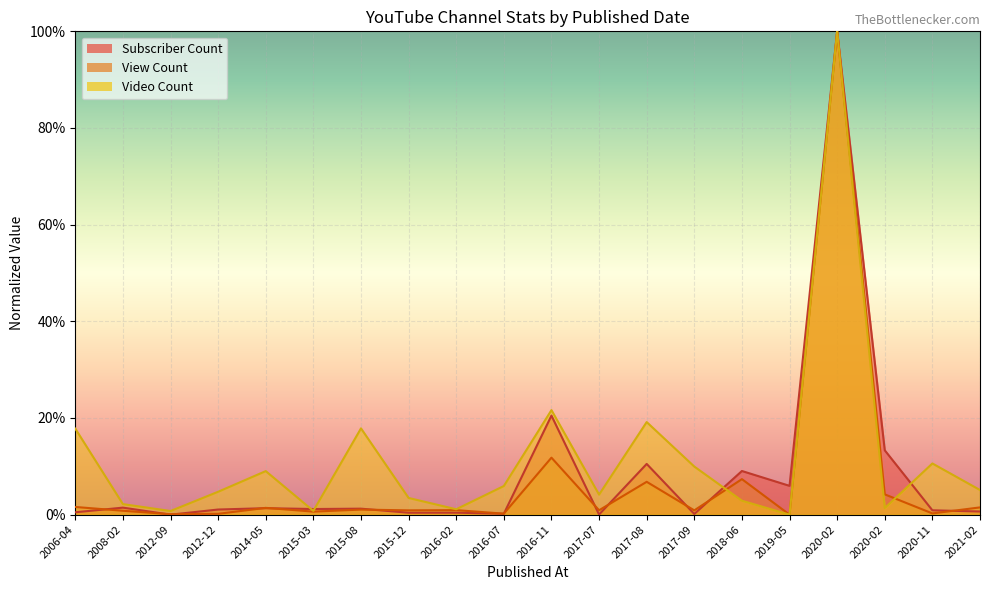

Reading right to left, extract all data points from this chart.

Subscriber Count: 0.0	0.0	0.1	1.0	0.1	0.1	0.0	0.1	0.0	0.2	0.0	0.0	0.0	0.0	0.0	0.0	0.0	0.0	0.0	0.0
View Count: 0.0	0.0	0.0	1.0	0.0	0.1	0.0	0.1	0.0	0.1	0.0	0.0	0.0	0.0	0.0	0.0	0.0	0.0	0.0	0.0
Video Count: 0.1	0.1	0.0	1.0	0.0	0.0	0.1	0.2	0.0	0.2	0.1	0.0	0.0	0.2	0.0	0.1	0.0	0.0	0.0	0.2